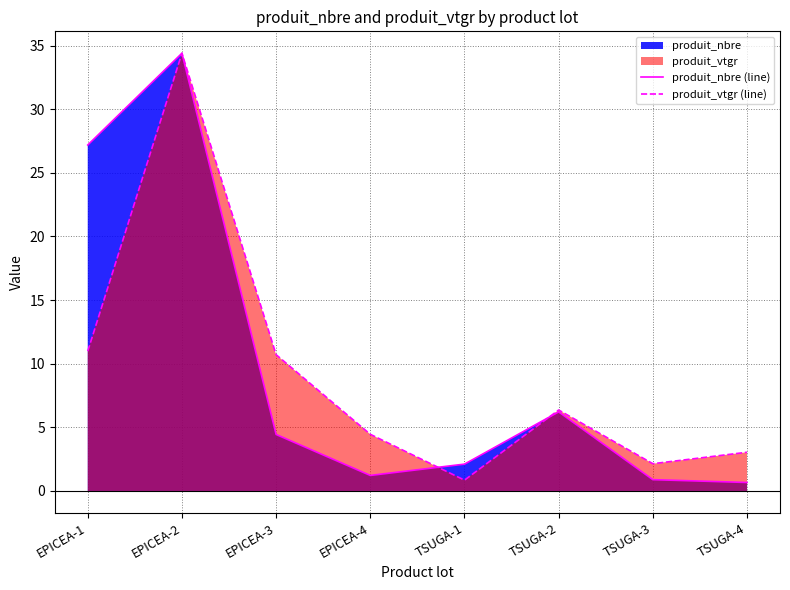

What is the approximate value of produit_vtgr (line) at TSUGA-4?

3.0